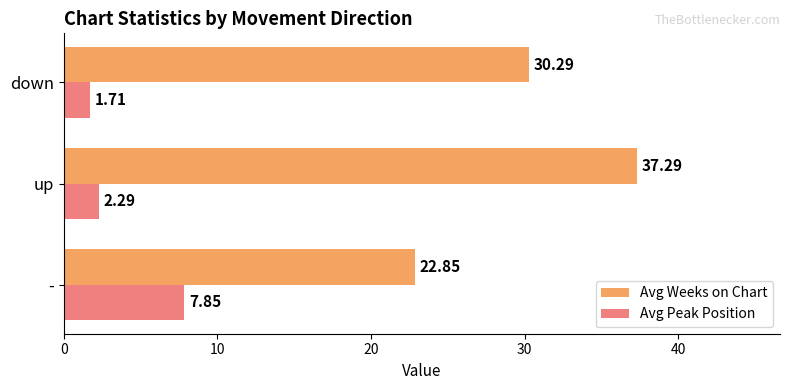

What is the difference between the highest and lowest values at up?

35.0